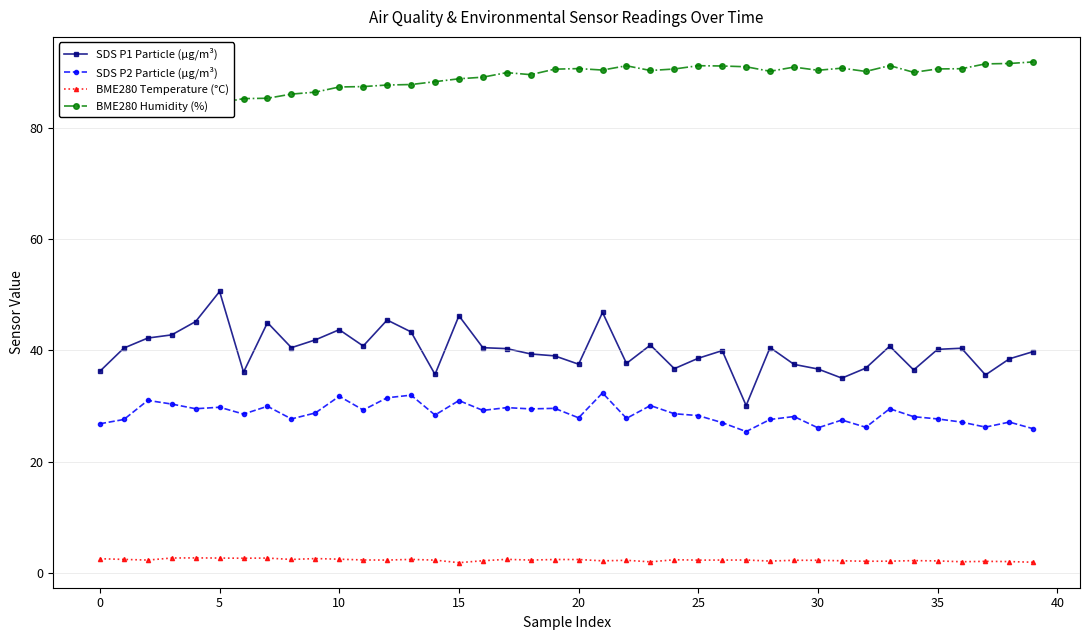

What is the maximum value shown in the chart?

91.8